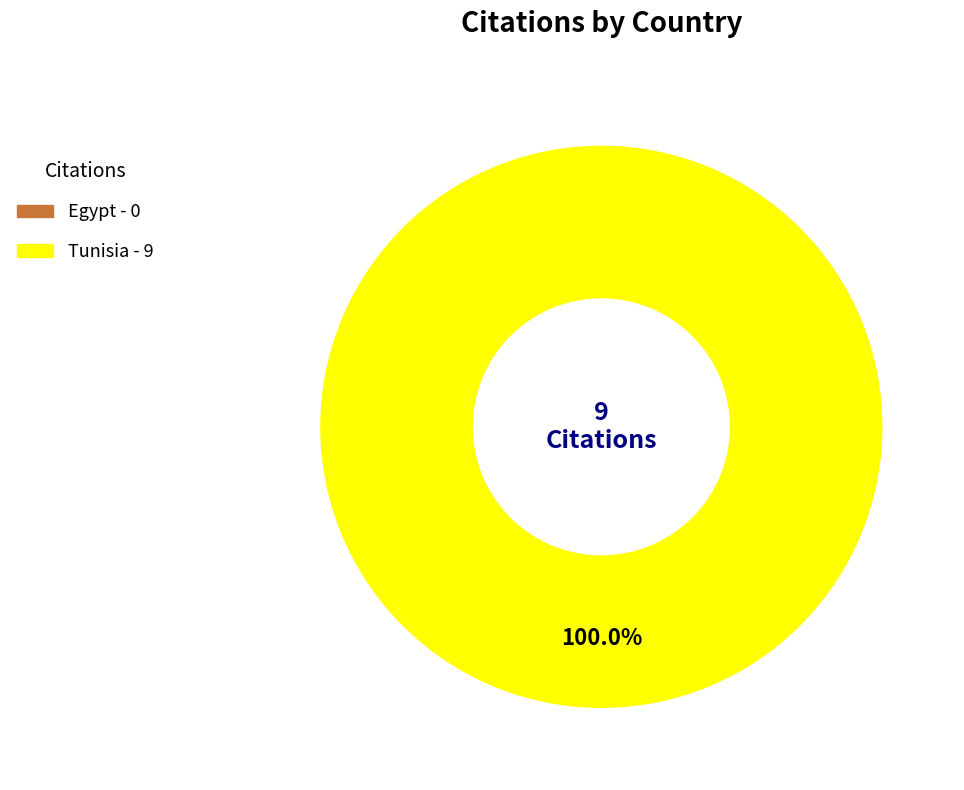

How many slices are in this pie chart?

2